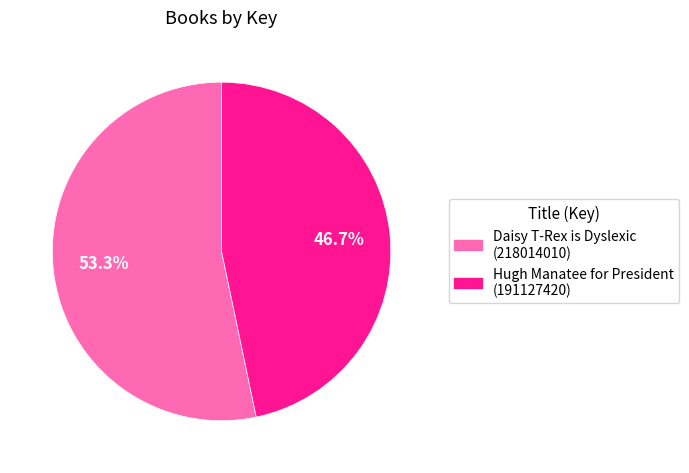

Does any single category account for the majority?

Yes